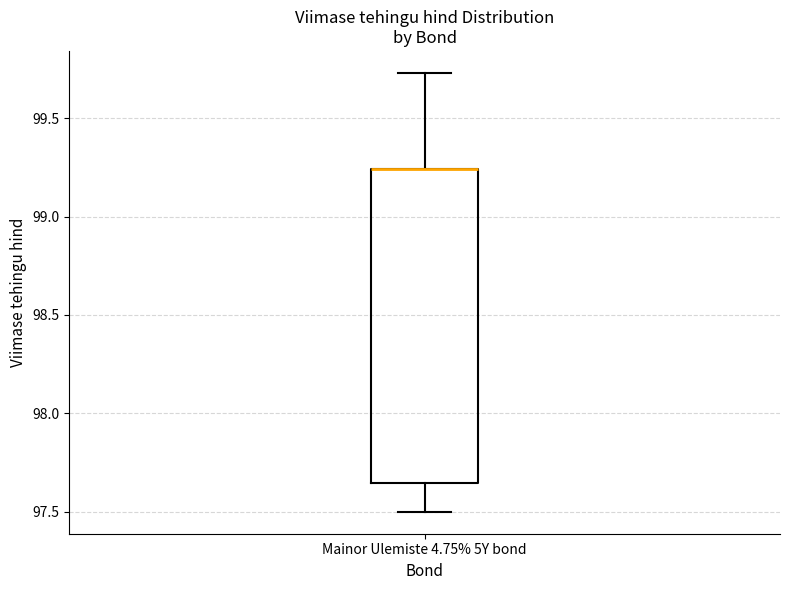

Where does the upper whisker of the box for Mainor Ulemiste 4.75% 5Y bond end on the y-axis? The values are not printed on the chart, so give them approximately, as read against the axis.

99.75